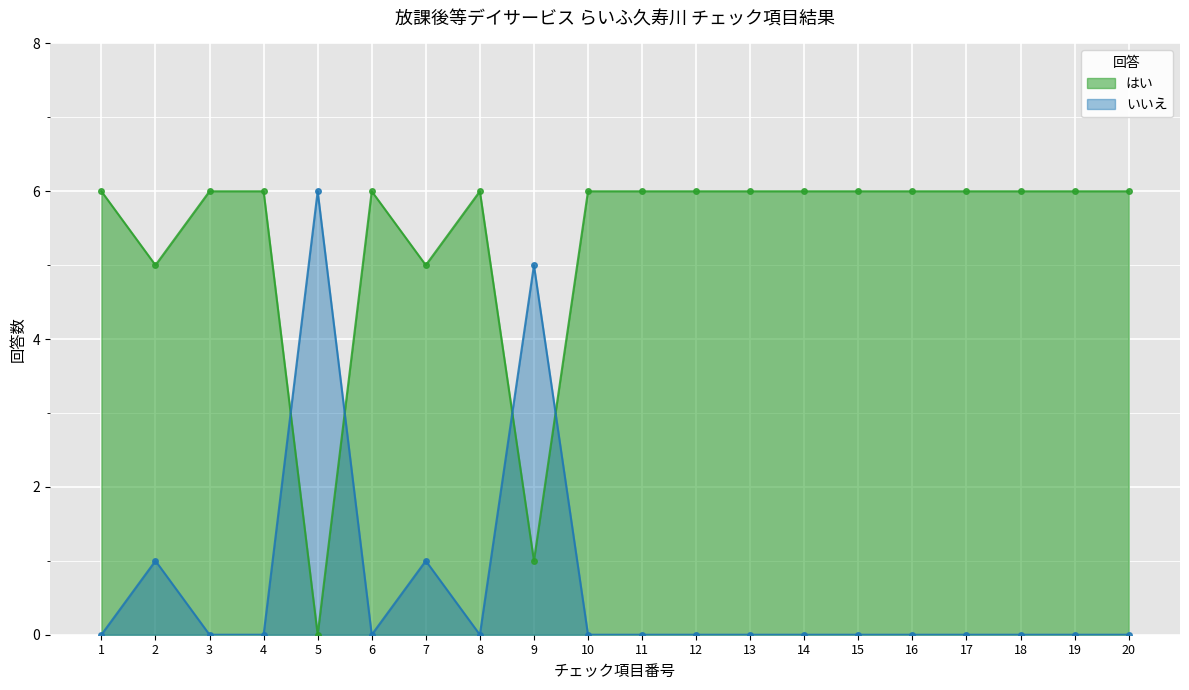

Which series ends up on top after the final intersection of はい and いいえ?

はい